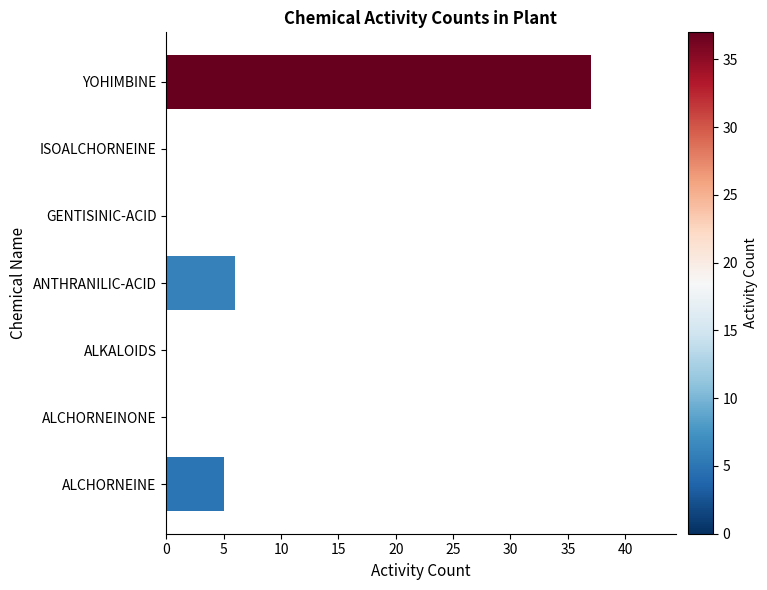

At which category does the chart reach its peak across all series?

YOHIMBINE